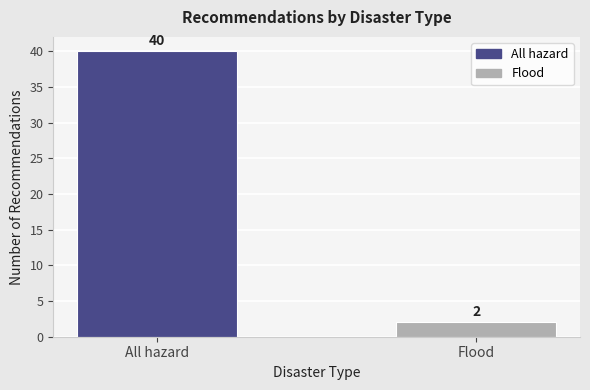

Reading right to left, extract all data points from this chart.

2	40